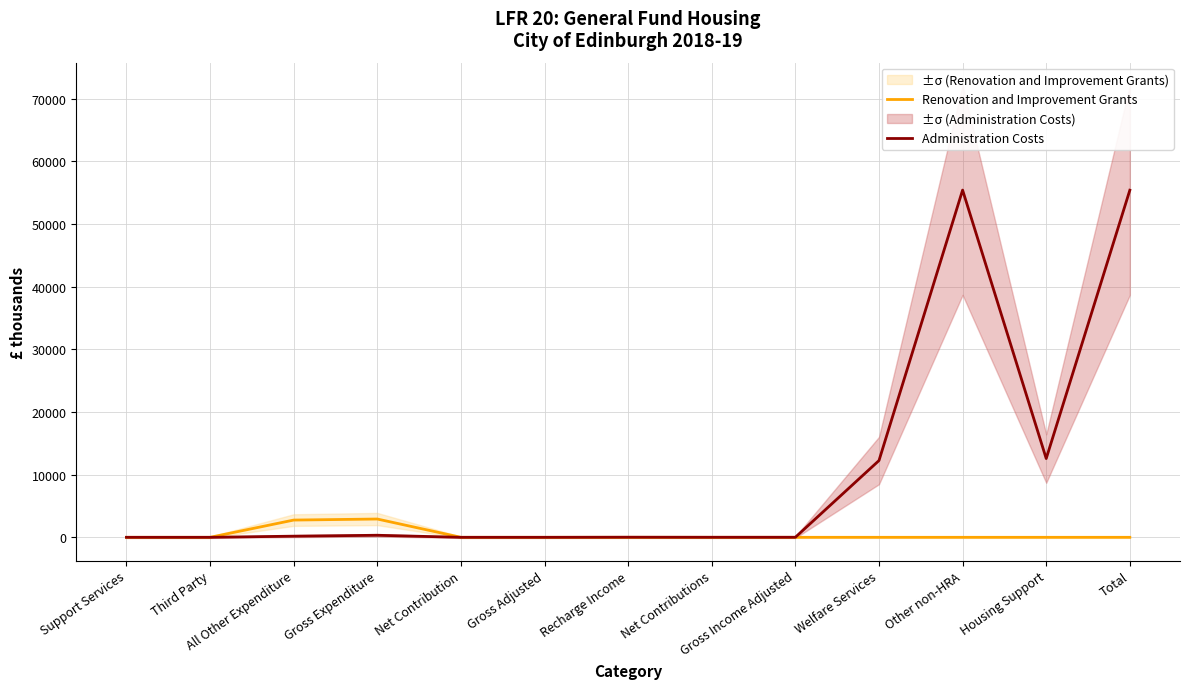

True or false: Renovation and Improvement Grants and Administration Costs cross at least once.

False